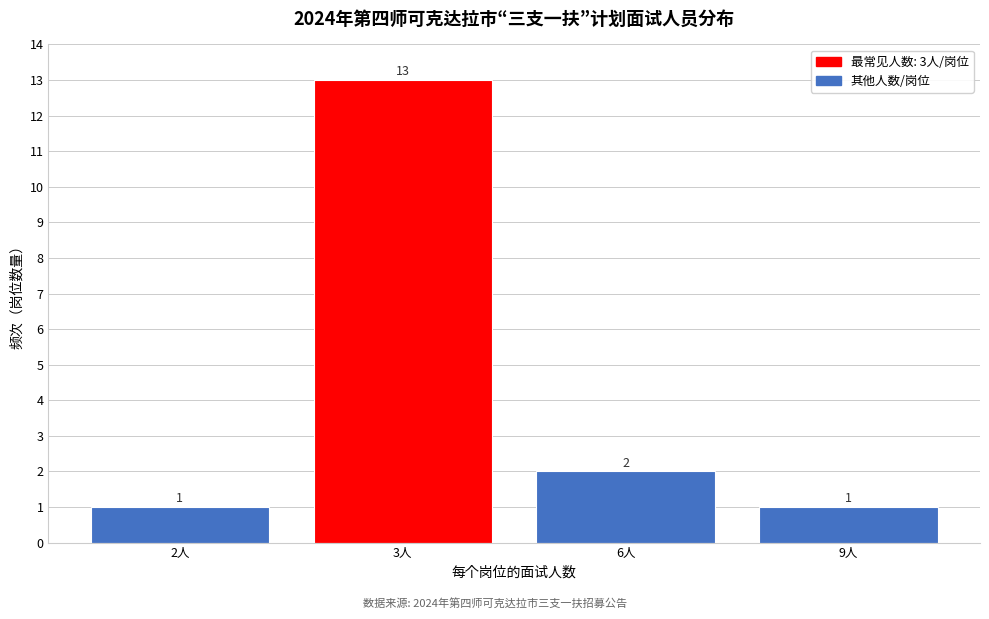

Reading right to left, what are all the values shown in this chart?

1	2	13	1